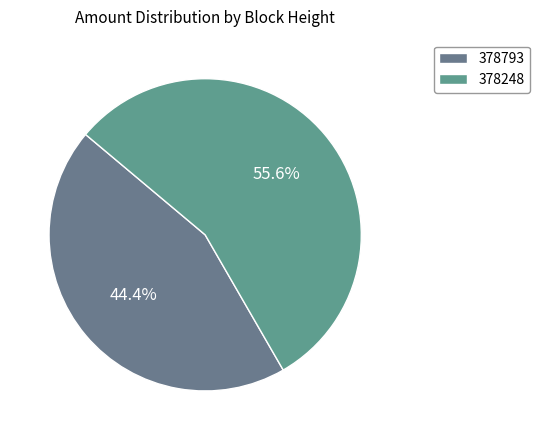

Is it true that 378793 is 44% of the pie?

True